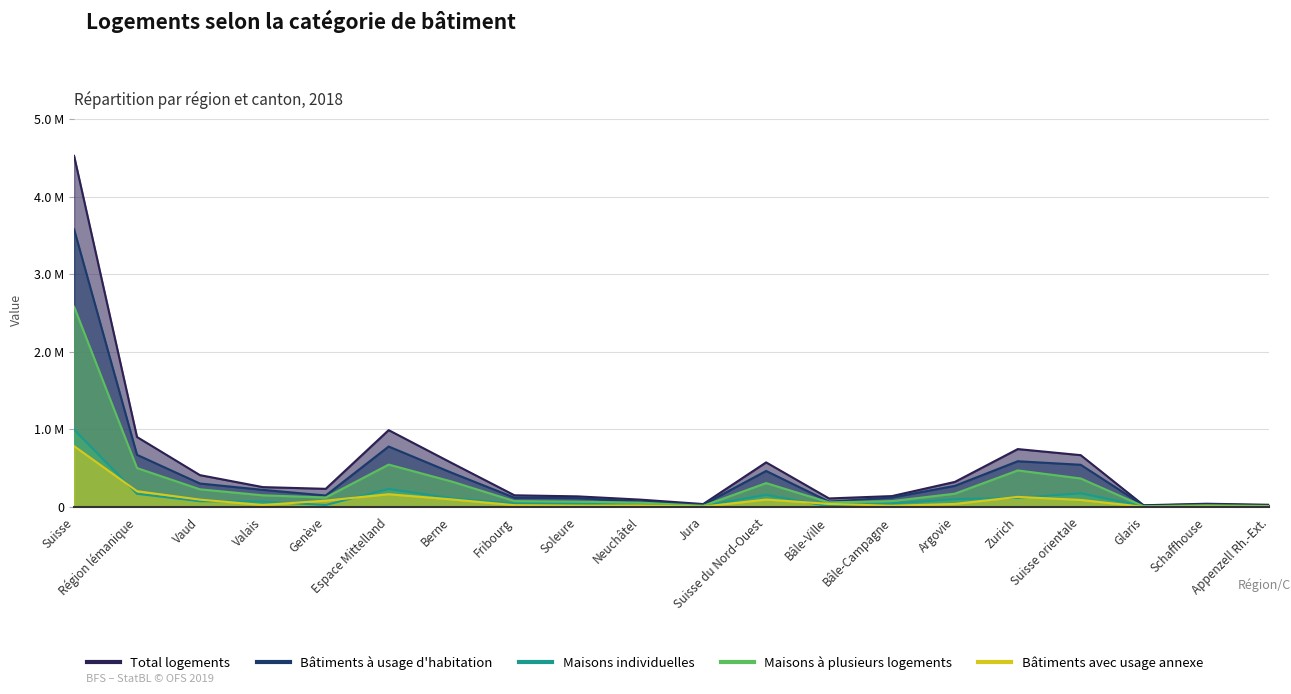

What is the label of the 19th point from the right?

Région lémanique